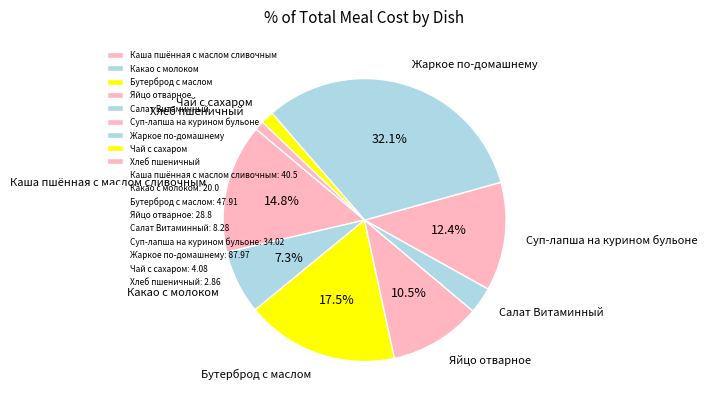

Is it true that Какао с молоком is 17% of the pie?

False